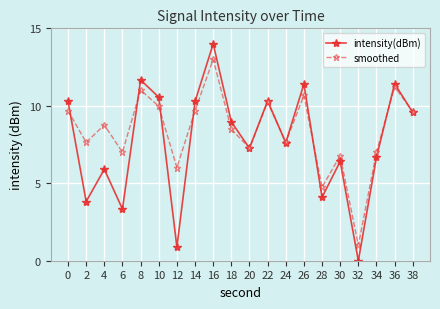

At which category does intensity(dBm) reach its first local valley?

2